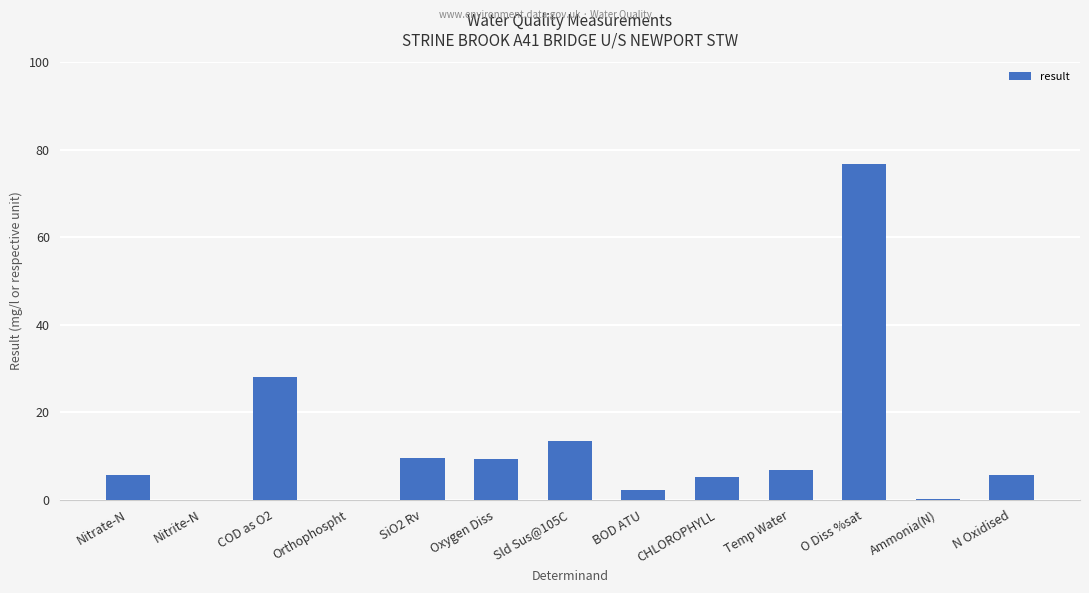

What is the sum of all values?

162.7